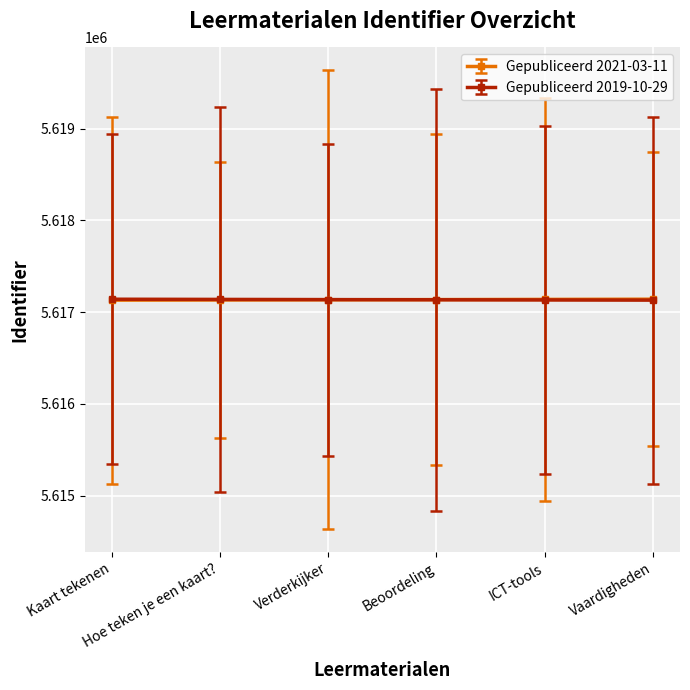

True or false: Gepubliceerd 2021-03-11 has more than 2 interior local peaks.

False